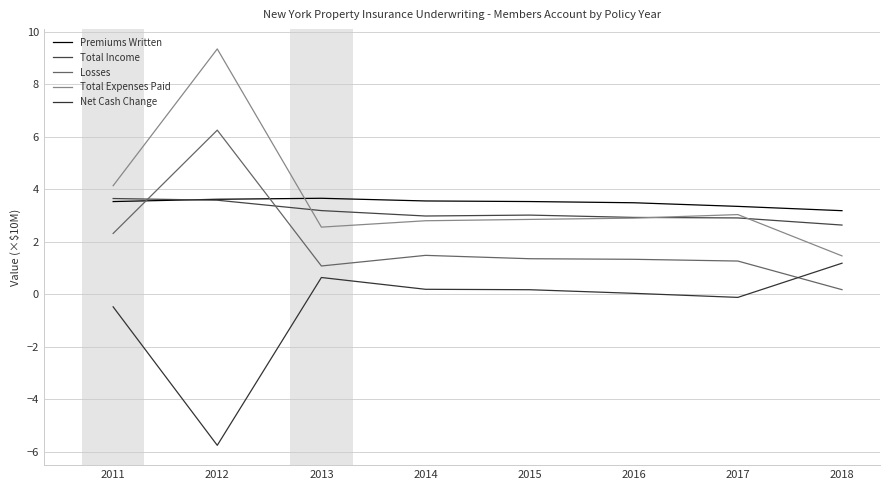

At which label is Premiums Written closest to 3?

2018